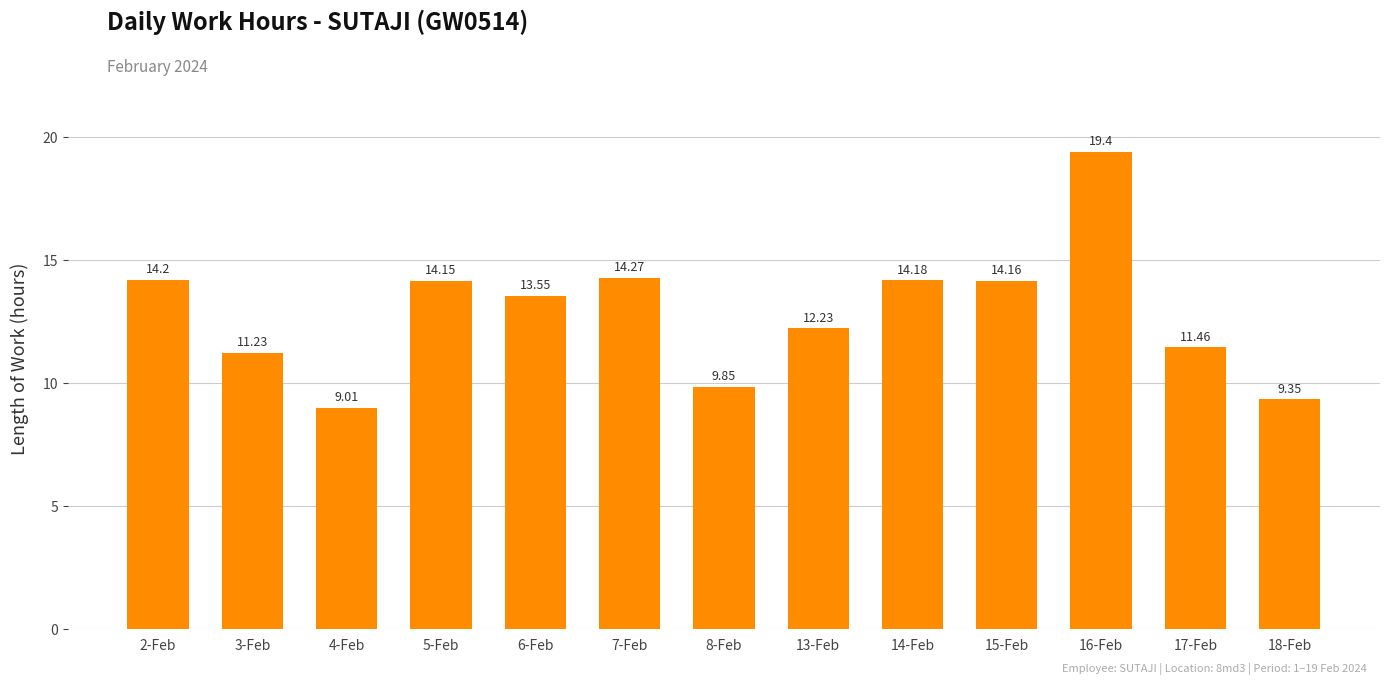

What is the difference between the second highest and second lowest values?

4.9